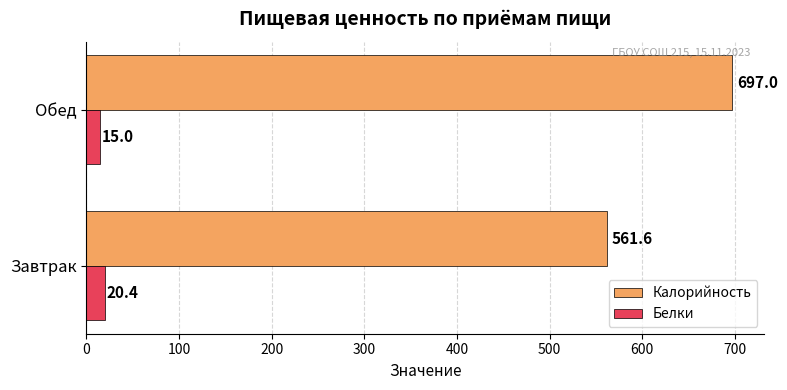

Is the value of Белки at Обед greater than the value of Калорийность at Обед?

No